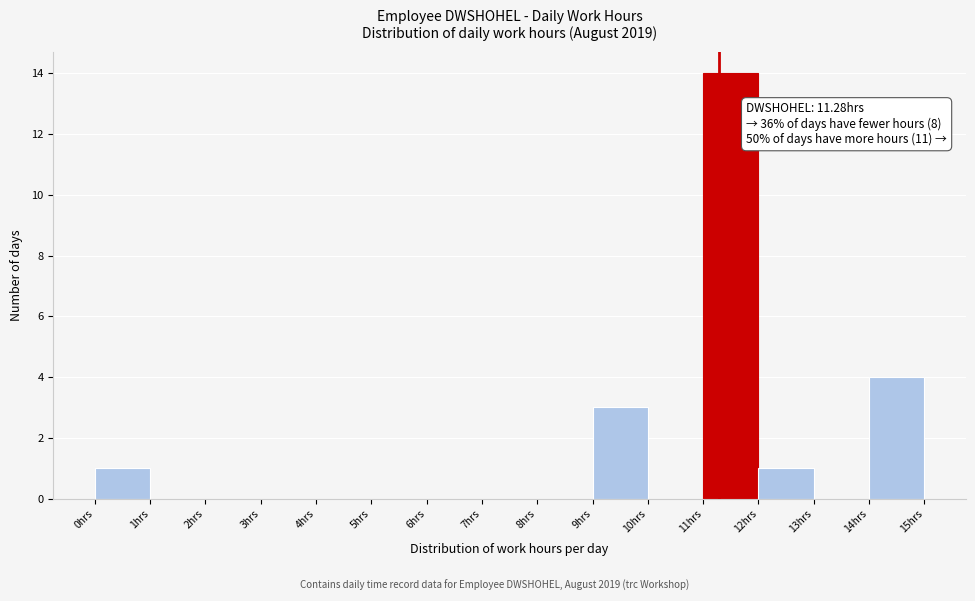

Which range on the x-axis has the tallest bar?

11 to 12